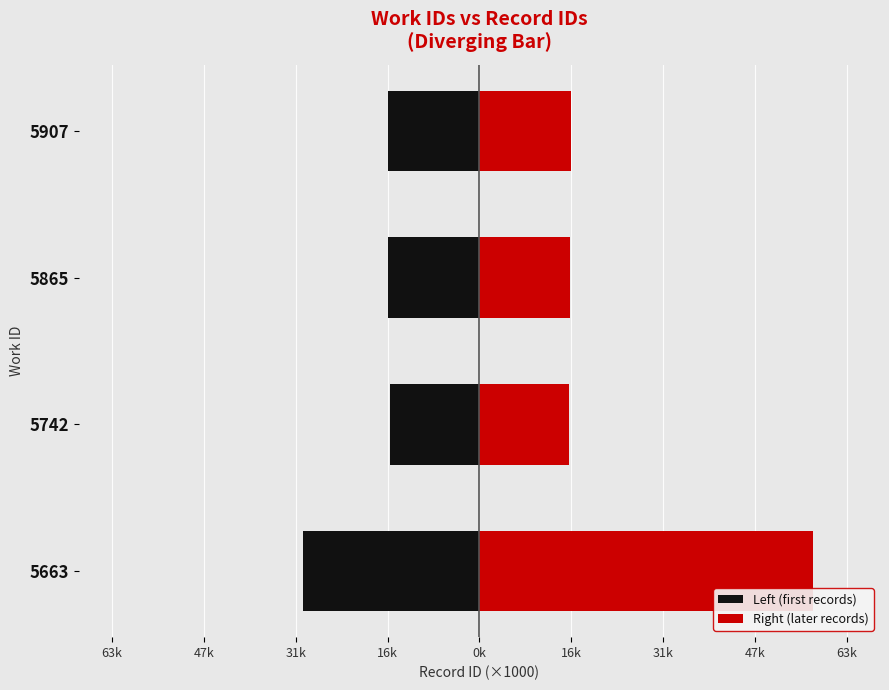

What is the difference between the second highest and second lowest values in the Left (first records) series?

0.1